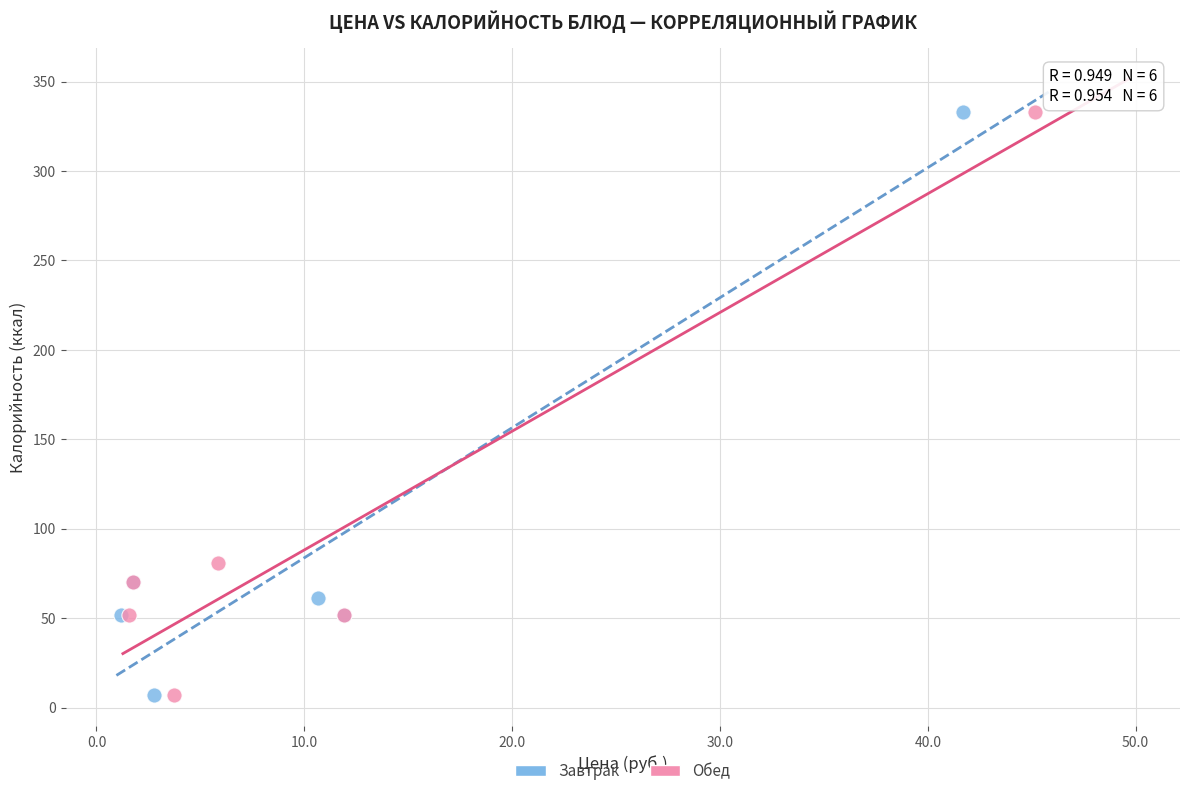

What are all the series names shown in the legend?

Завтрак, Обед